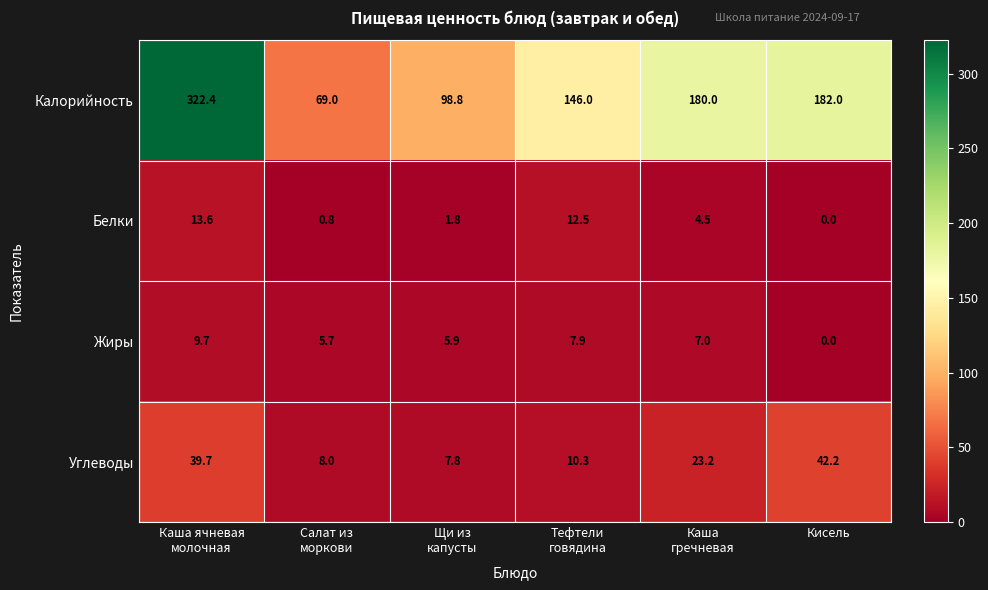

Which series changed the most between Салат из
моркови and Кисель?

Калорийность